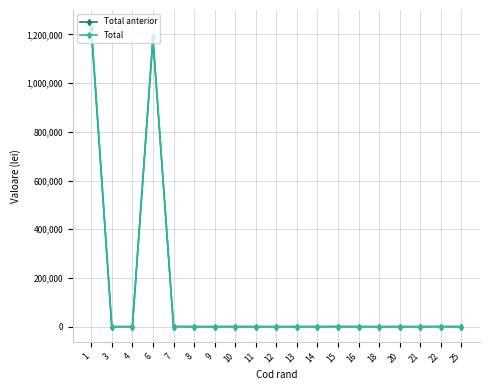

What is the spread (max minus min) of values at 6?

4000.0